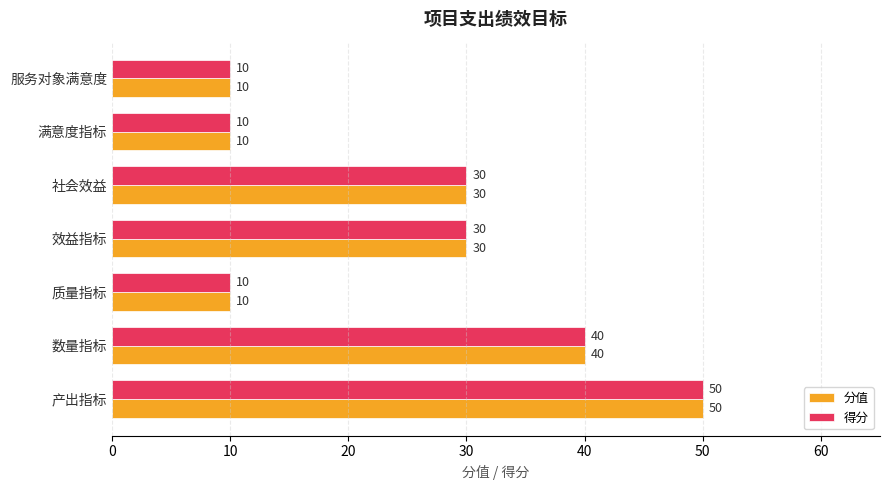

What is the minimum value shown in the chart?

10